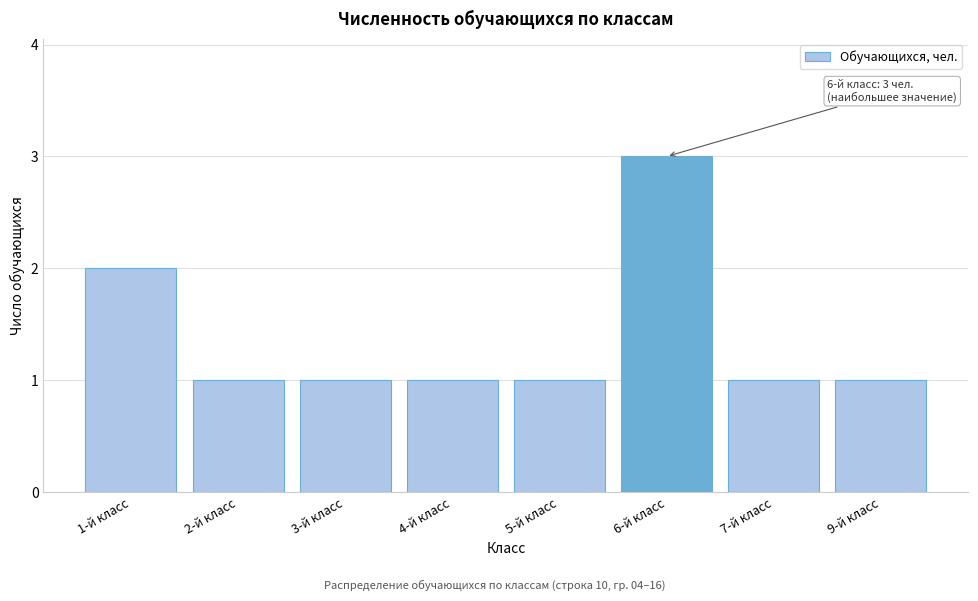

Reading left to right, extract all data points from this chart.

1-й класс=2	2-й класс=1	3-й класс=1	4-й класс=1	5-й класс=1	6-й класс=3	7-й класс=1	9-й класс=1